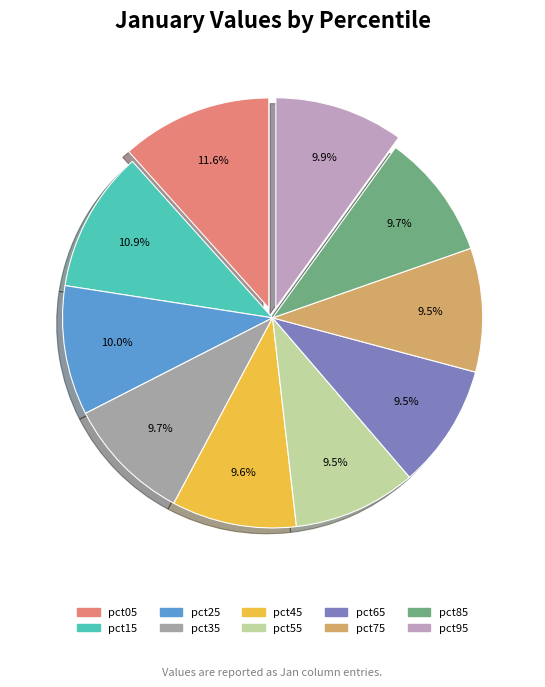

How many segments does this pie chart have?

10